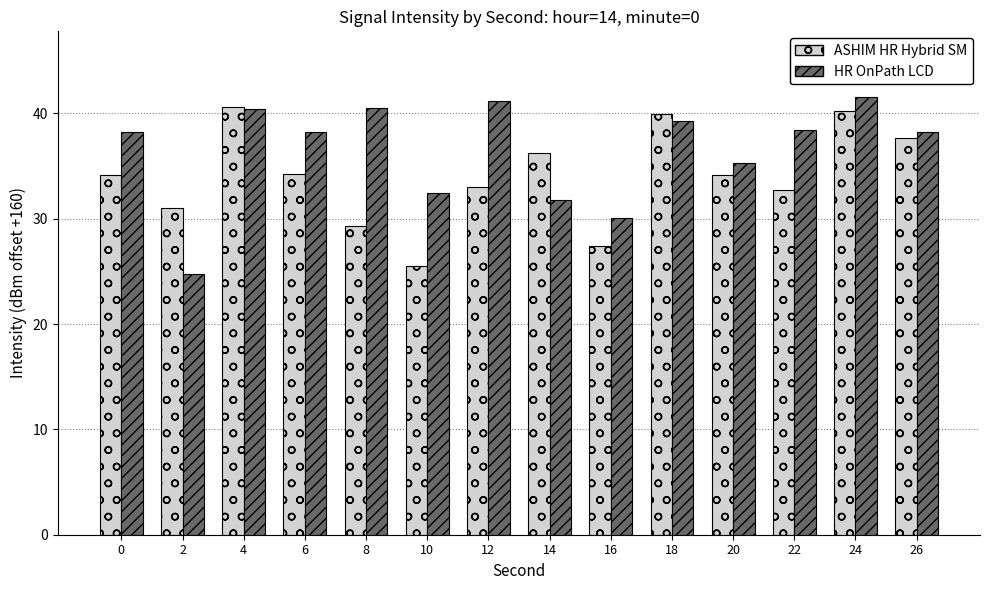

What is the difference between the maximum and second lowest values in the HR OnPath LCD series?

11.5